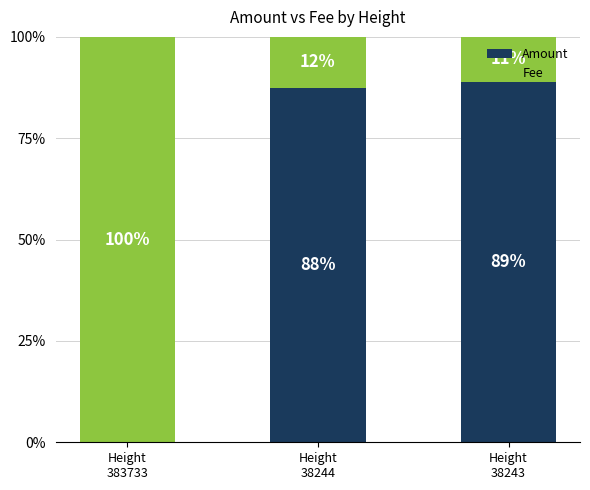

List the labels in order of Amount value, largest first.

Height
38243, Height
38244, Height
383733